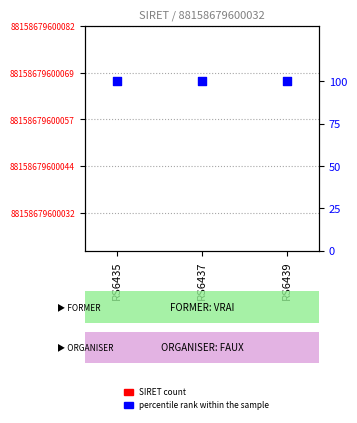

Which series has the largest total across all categories?

percentile rank